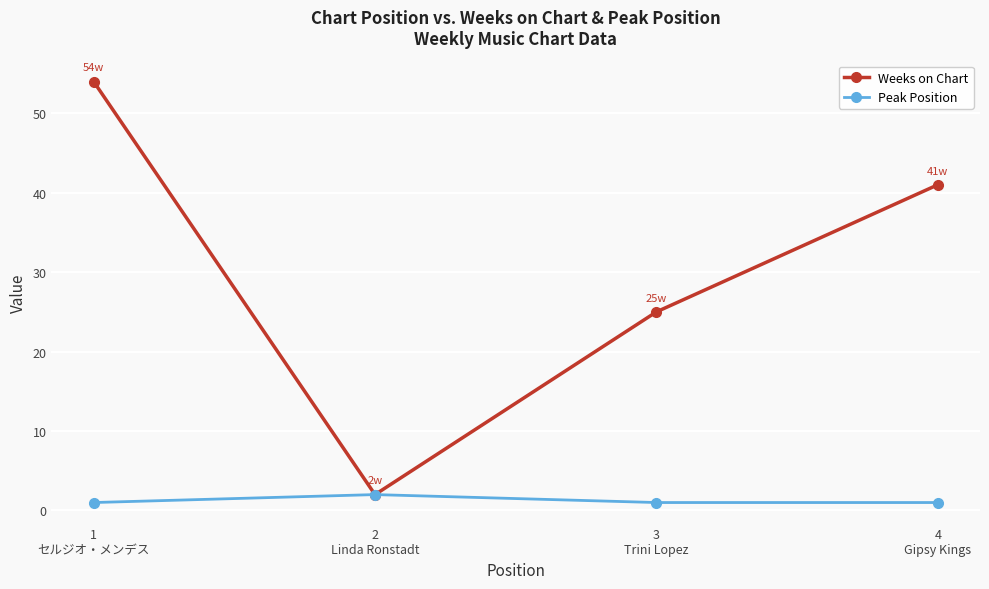

What is the sum of all Peak Position values?

5